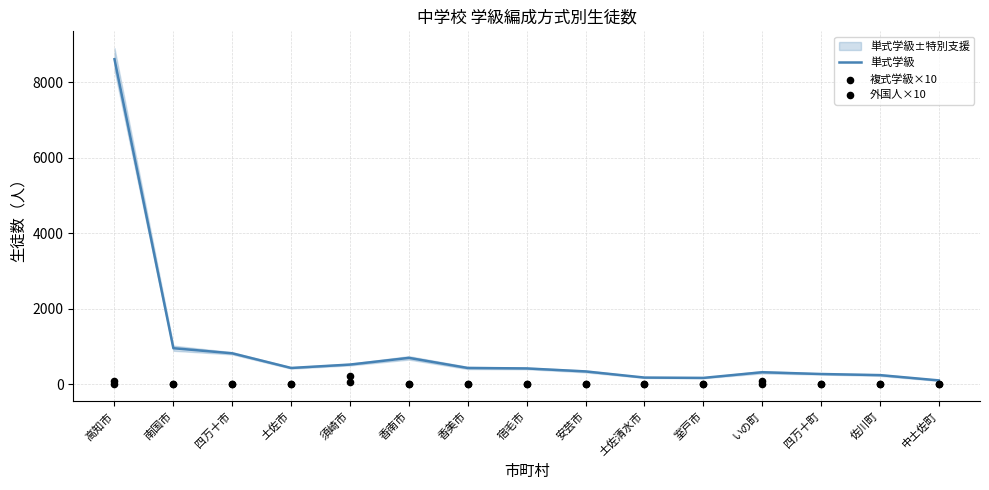

Which series has the largest Y range (max minus min)?

単式学級